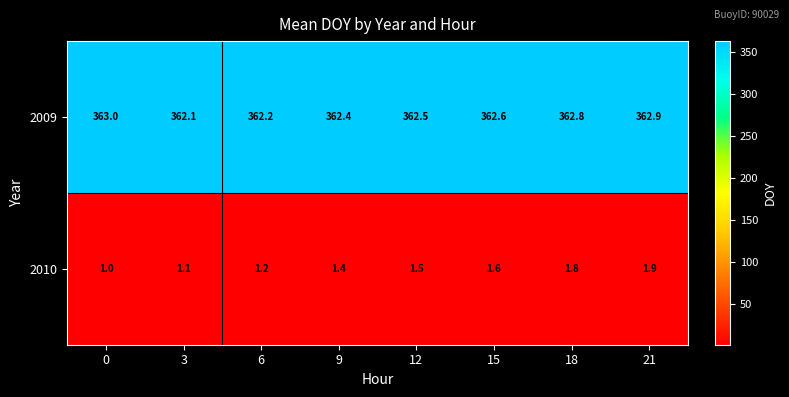

At which category is the sum across all series the highest?

21